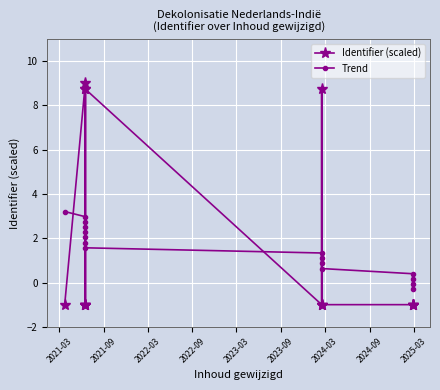

What is the sum of all Identifier (scaled) values?

23.2